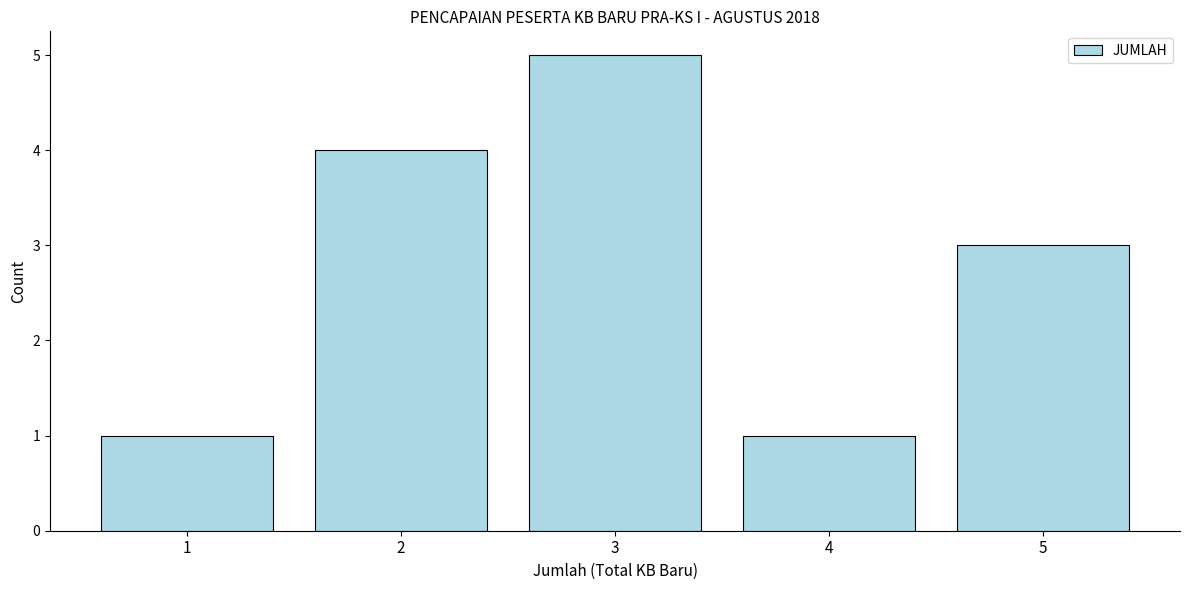

Reading left to right, what are all the values shown in this chart?

1=1	2=4	3=5	4=1	5=3